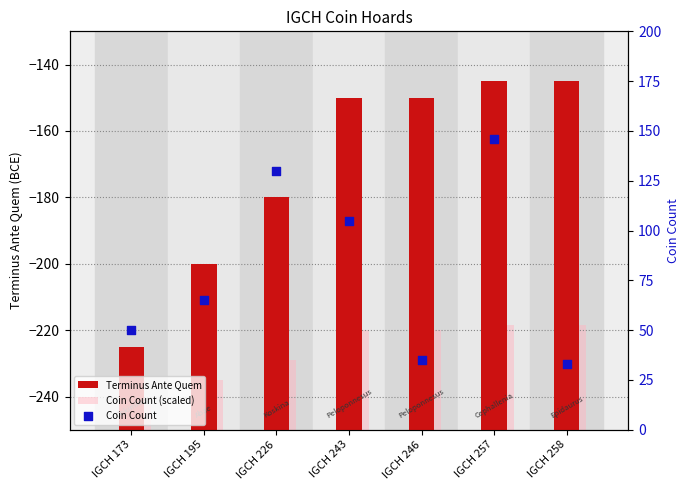

Which series contains the highest Y value?

Coin Count